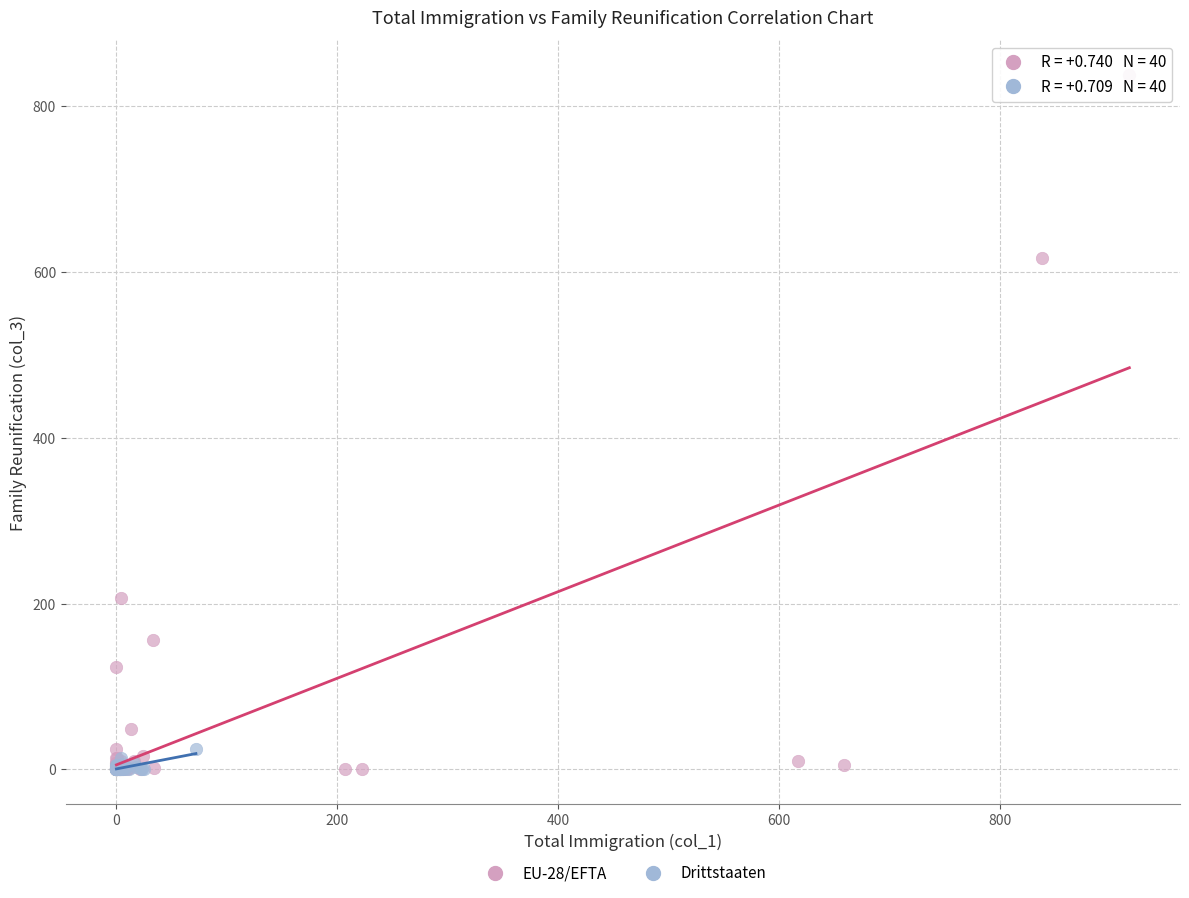

Which series reaches the maximum Y coordinate?

EU-28/EFTA